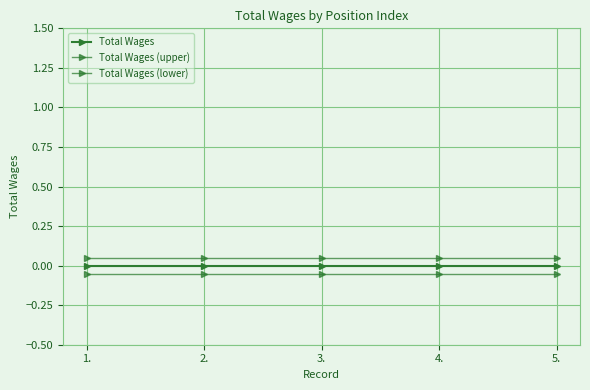

True or false: Total Wages has more than 1 interior local peaks.

False